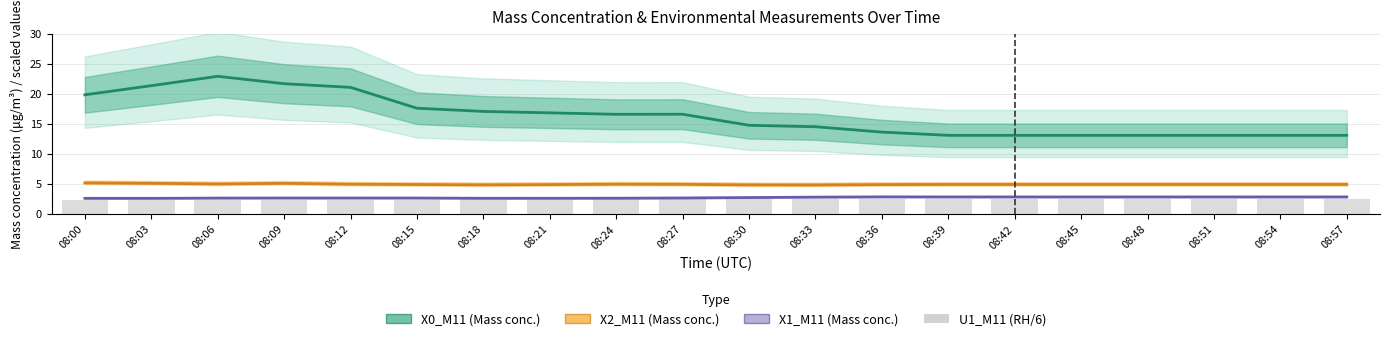

Is it true that U1_M11 (Sample RH %)/6 equals 2.3 at 08:09?

True